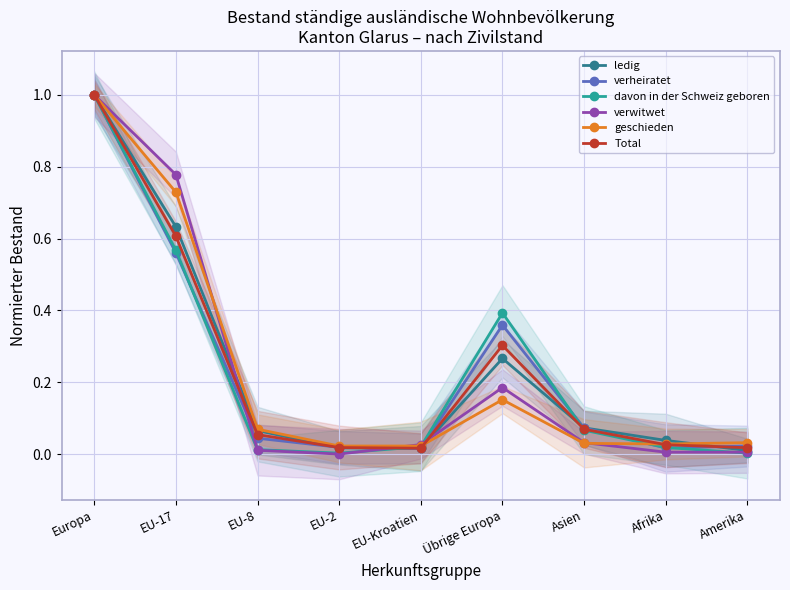

True or false: davon in der Schweiz geboren has more than 0 interior local peaks.

True